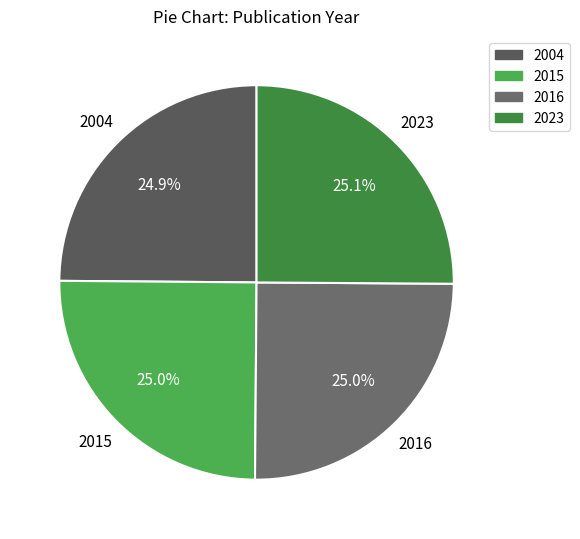

Approximately how many times larger is the value at 2004 compared to 2016?

1.0